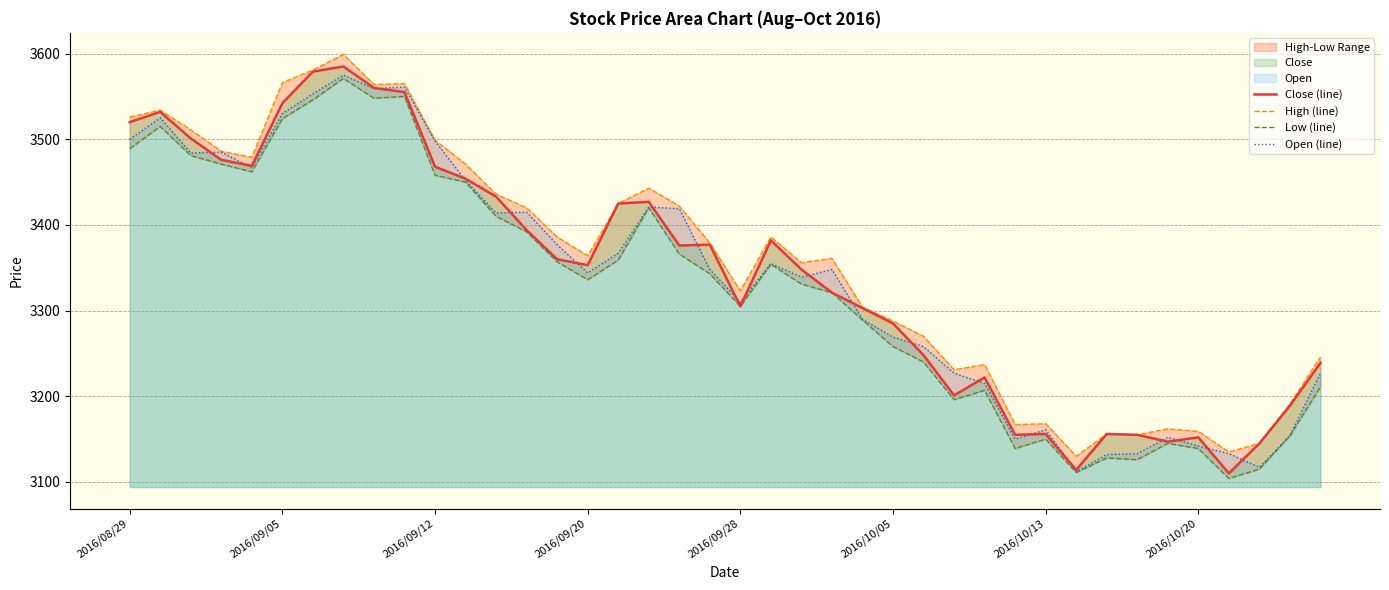

What is the greatest value displayed?

3599